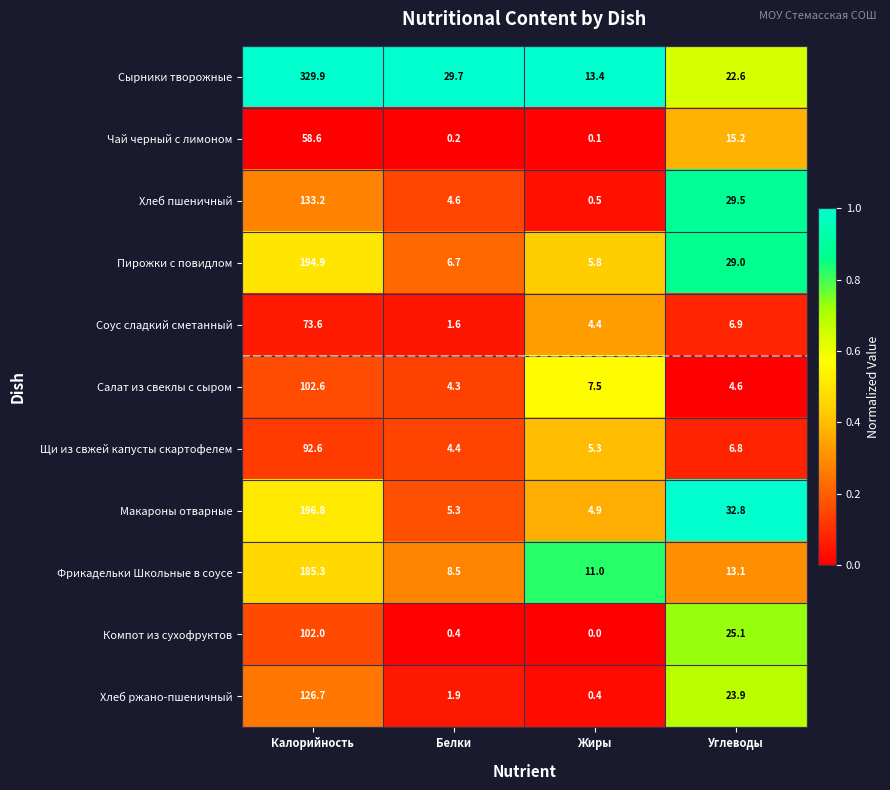

Which category has the highest value across all series?

Калорийность